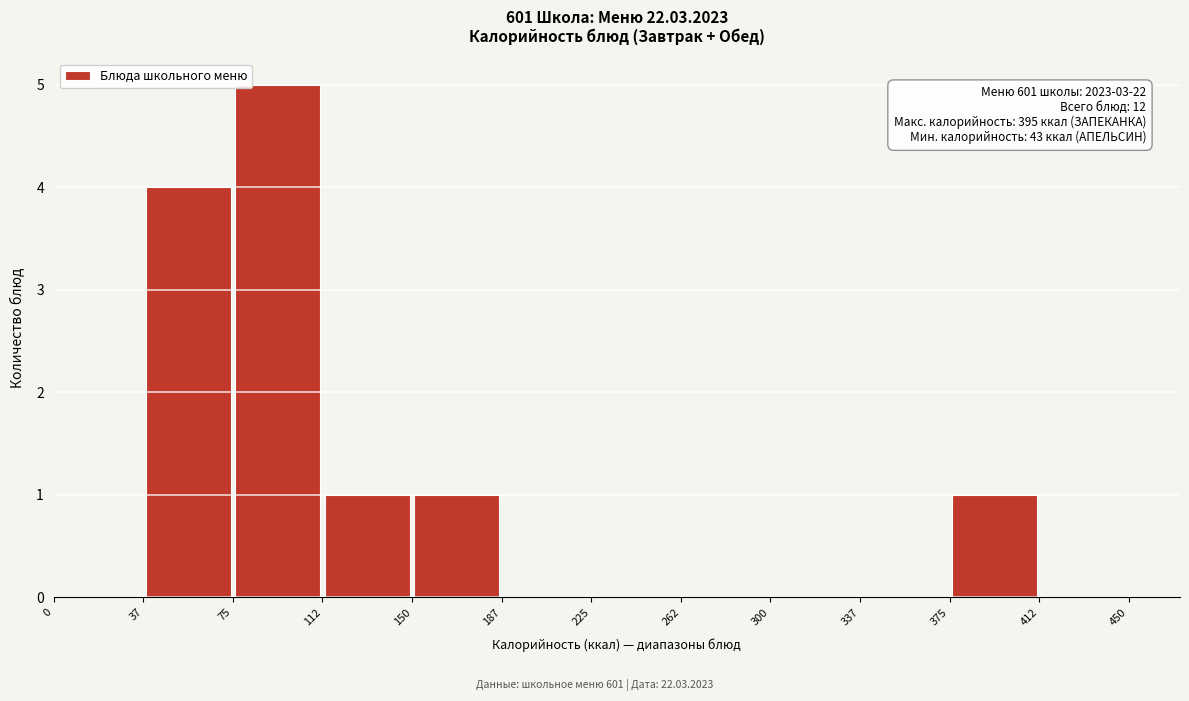

Over which range of the x-axis is the bar tallest?

75 to 112